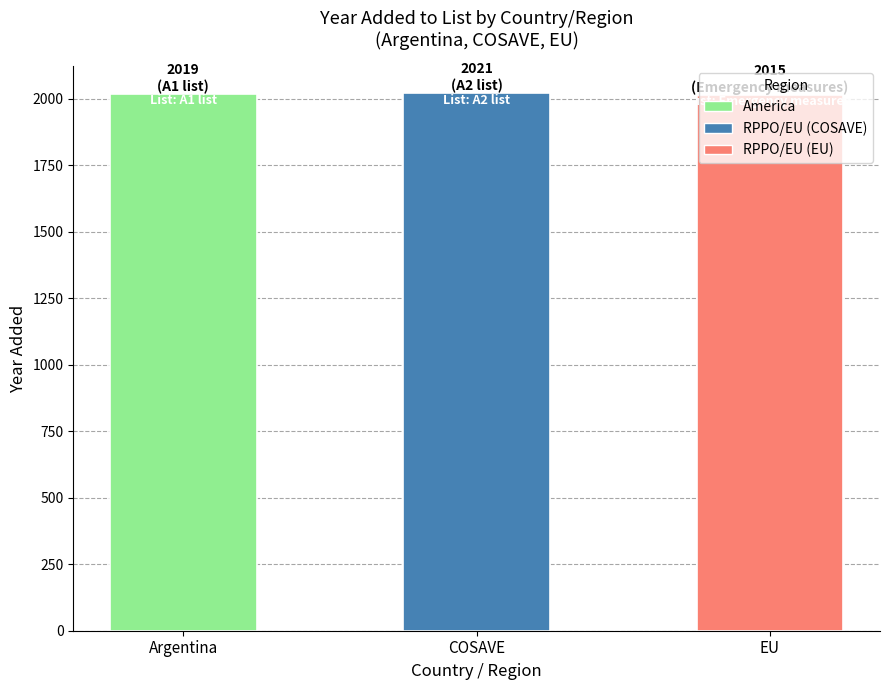

How many values are below 2019?

1